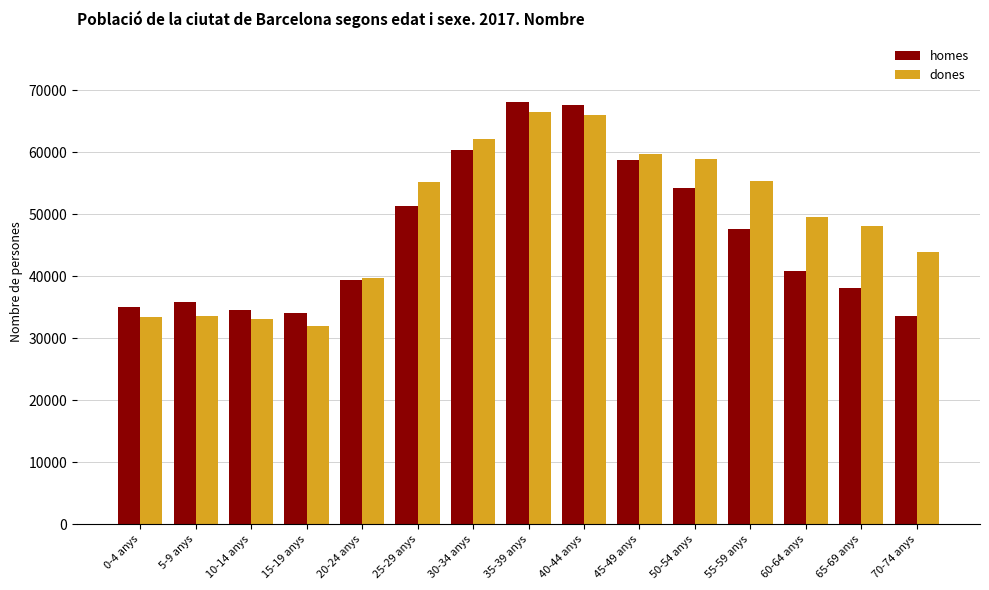

Rank the series by their maximum value, from highest to lowest.

homes, dones